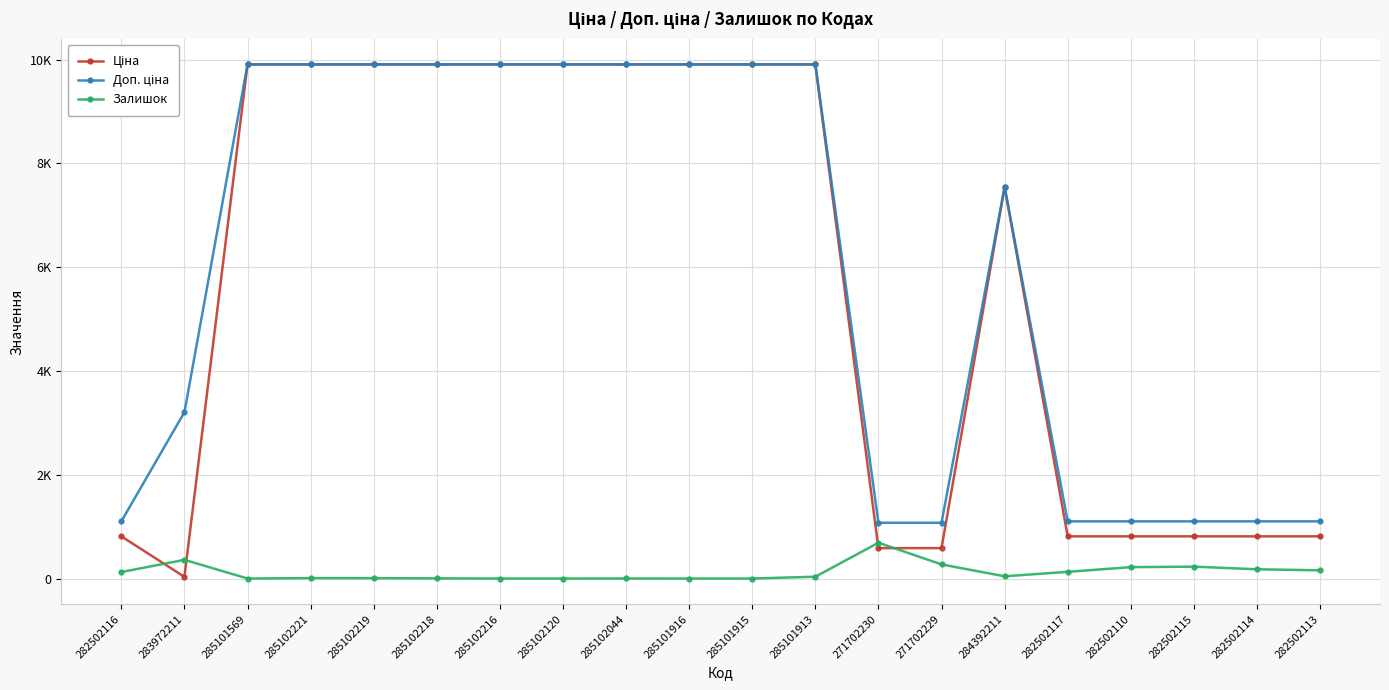

Which category has the lowest value across all series?

285101569